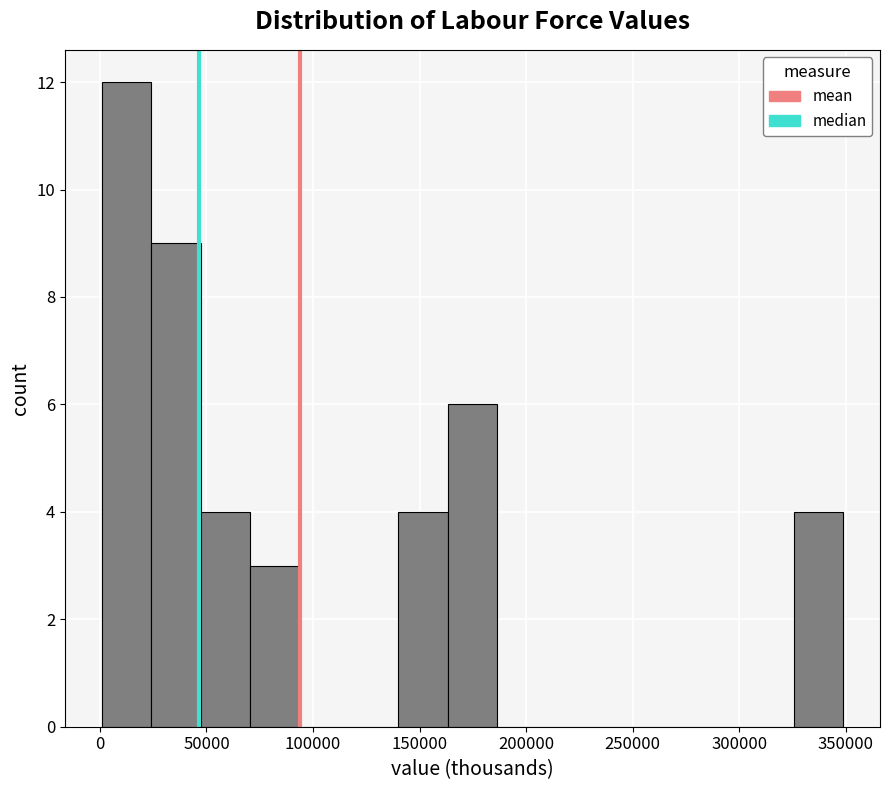

Over which range of the x-axis is the bar tallest?

0 to 25000